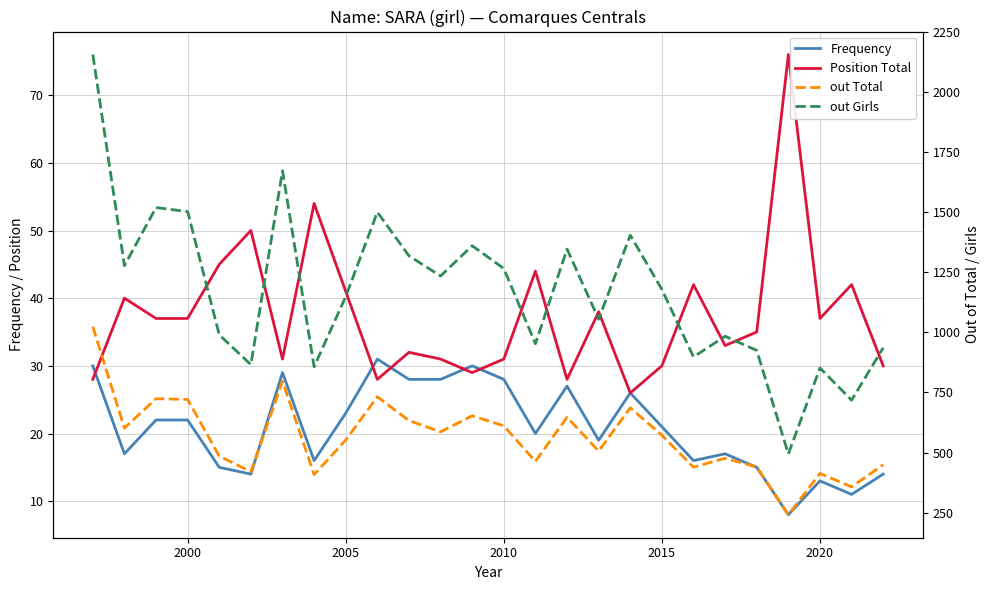

The Position Total series shows 45 at 17. True or false?

False